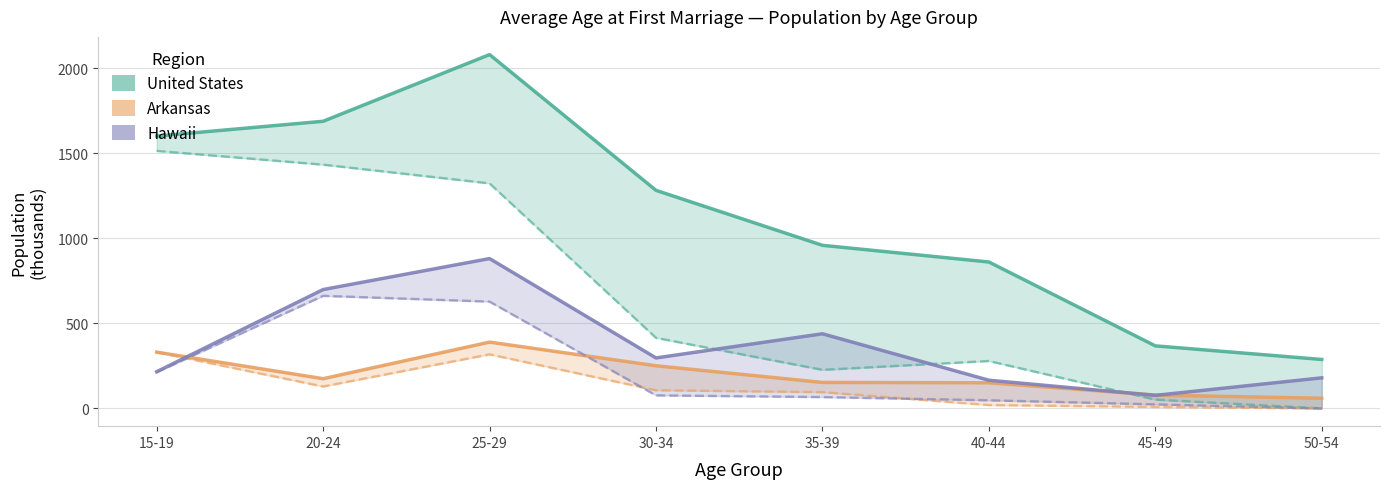

How many lines are shown in the chart?

6